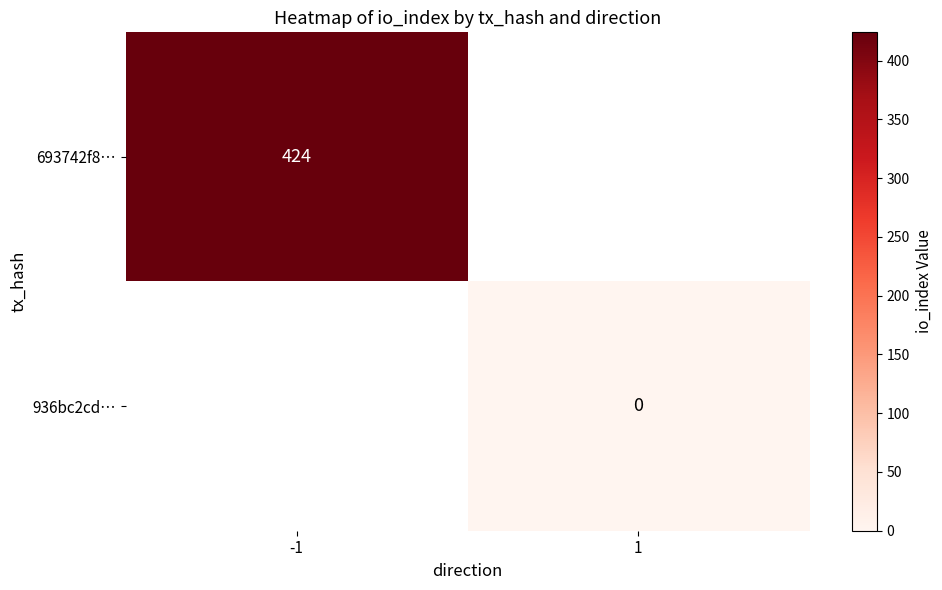

Between 1 and -1, which is larger?

-1